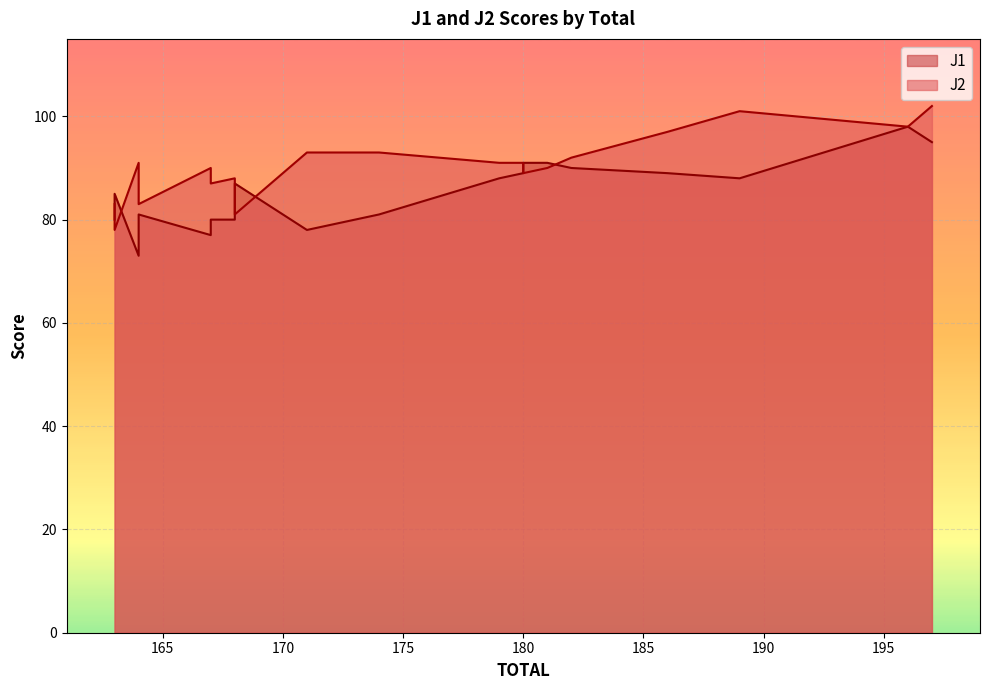

How many lines are shown in the chart?

2